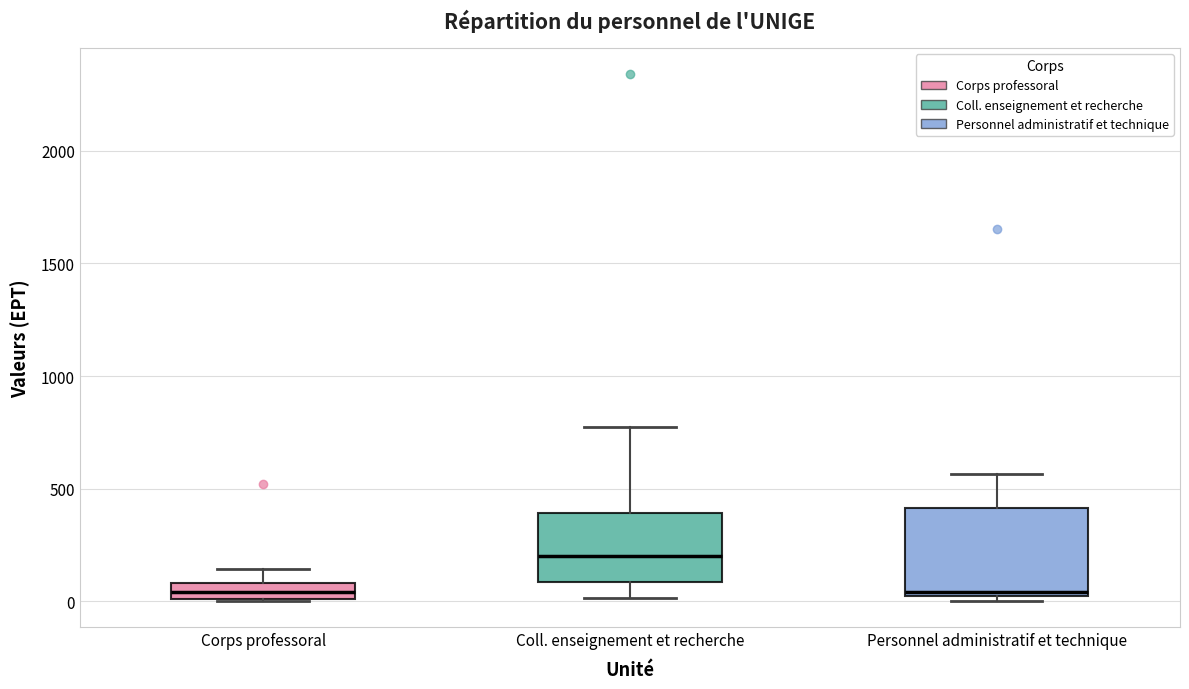

Where does the median line of the box for Personnel administratif et technique sit on the y-axis? The values are not printed on the chart, so give them approximately, as read against the axis.

50